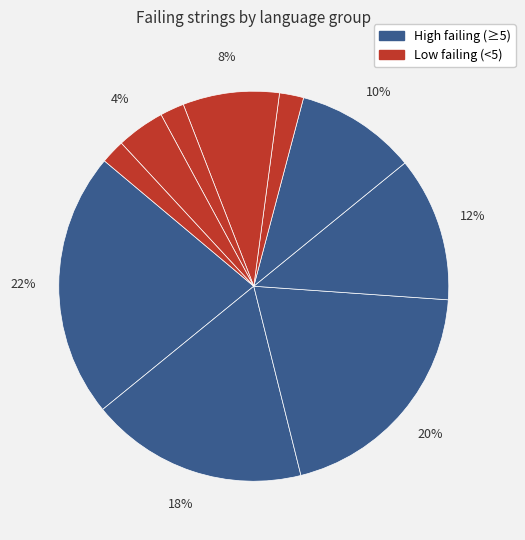

How many slices are in this pie chart?

10